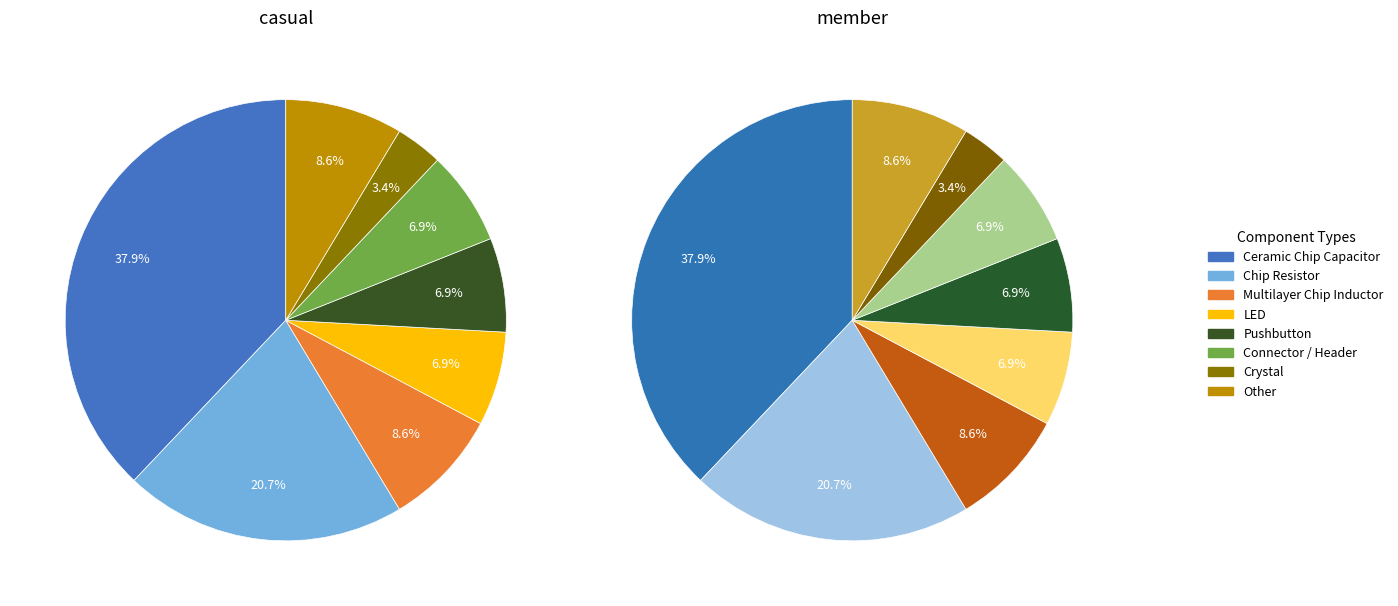

Is Inductor the majority of the pie?

No